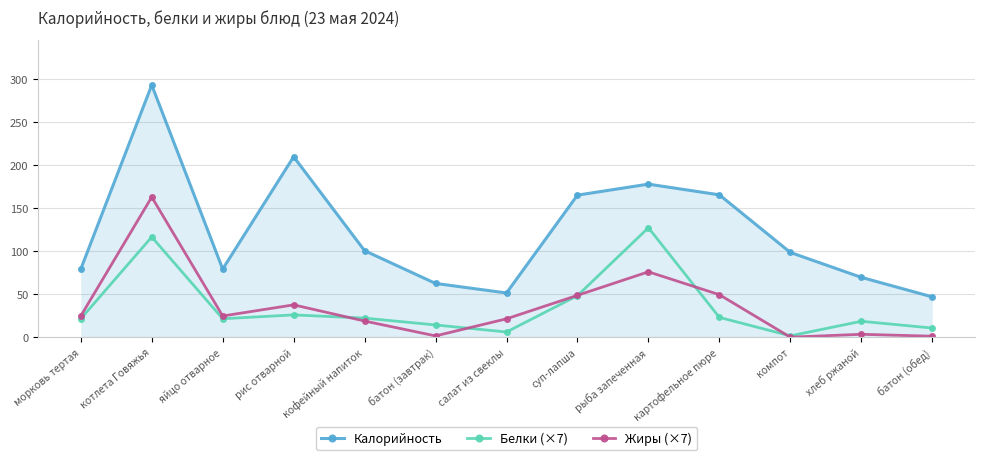

Which series changed the most between котлета Говяжья and кофейный напиток?

Калорийность